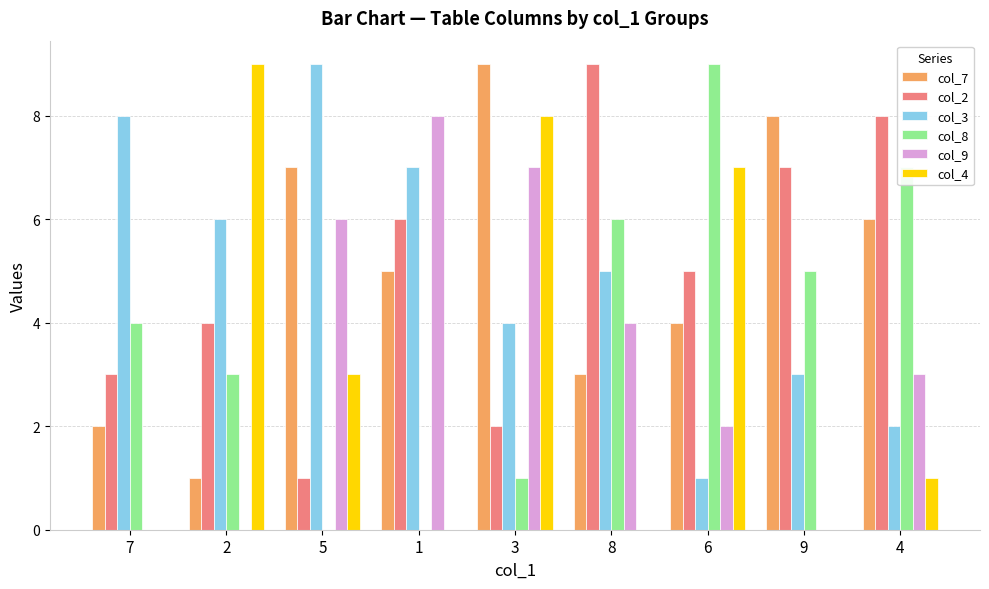

The value of col_7 at 7 is 2. True or false?

True